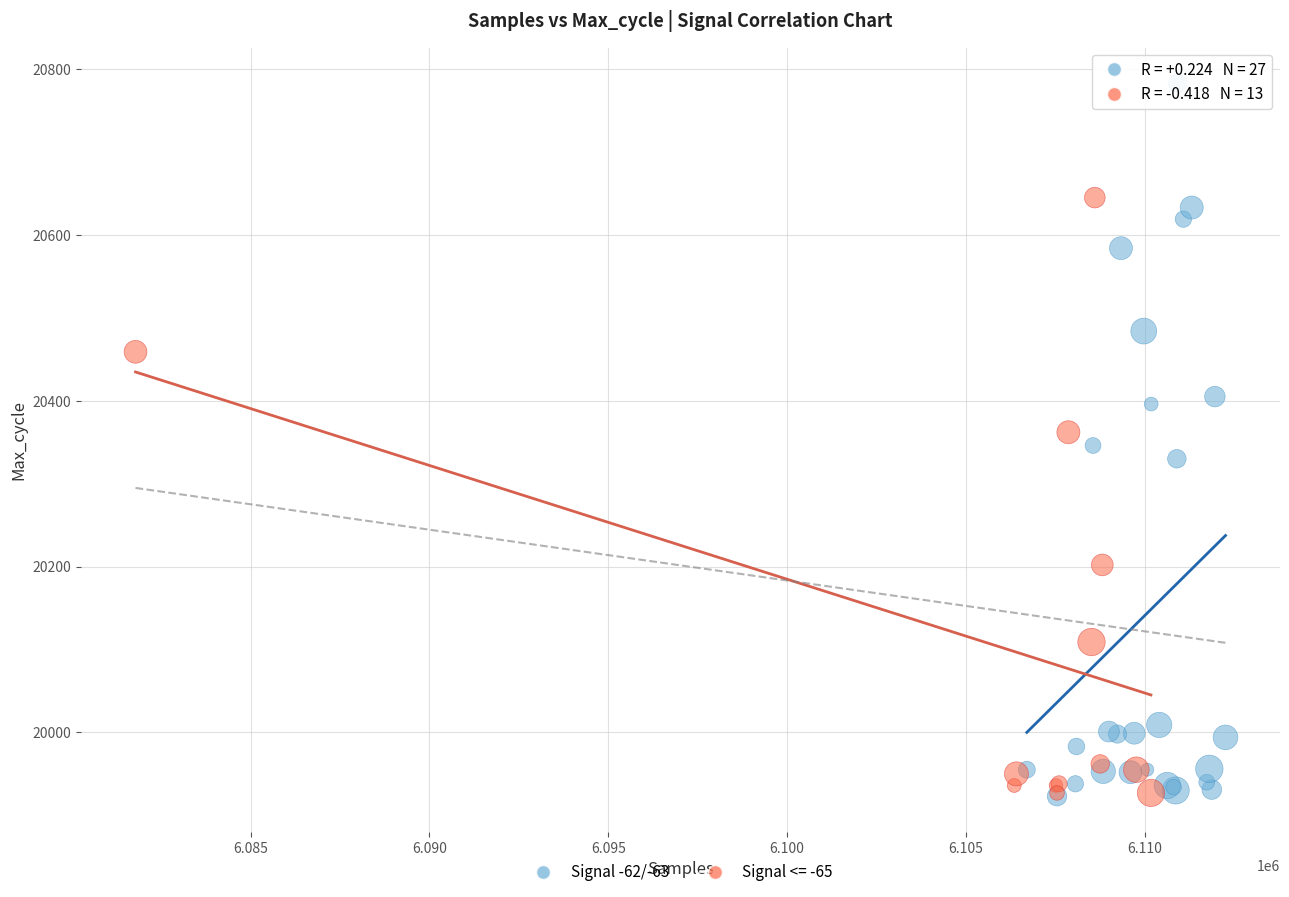

Which series has the widest spread of Y values?

Signal -62/-63